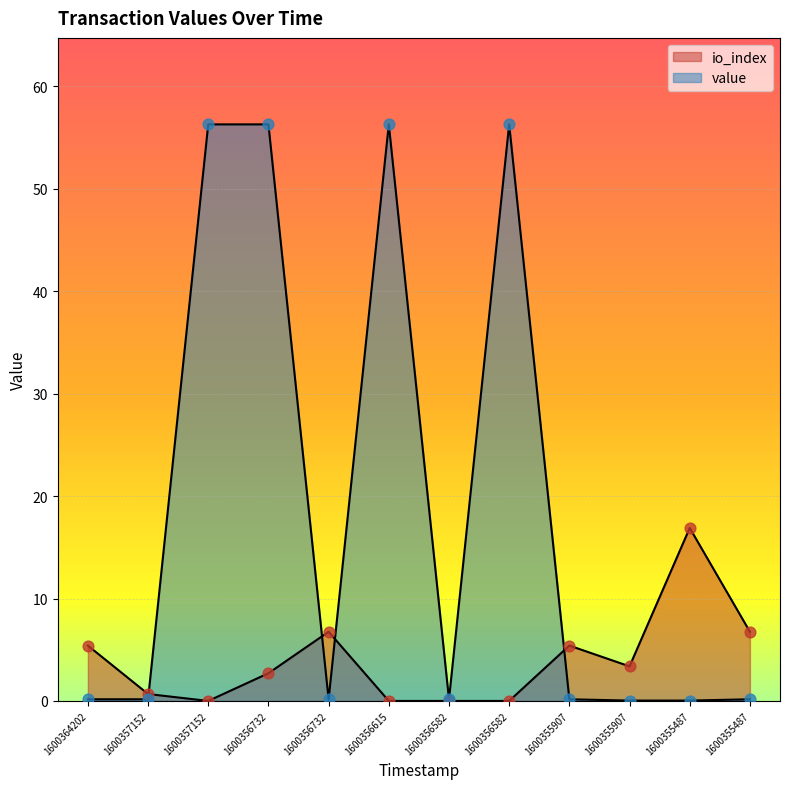

Which series reaches the maximum Y coordinate?

value